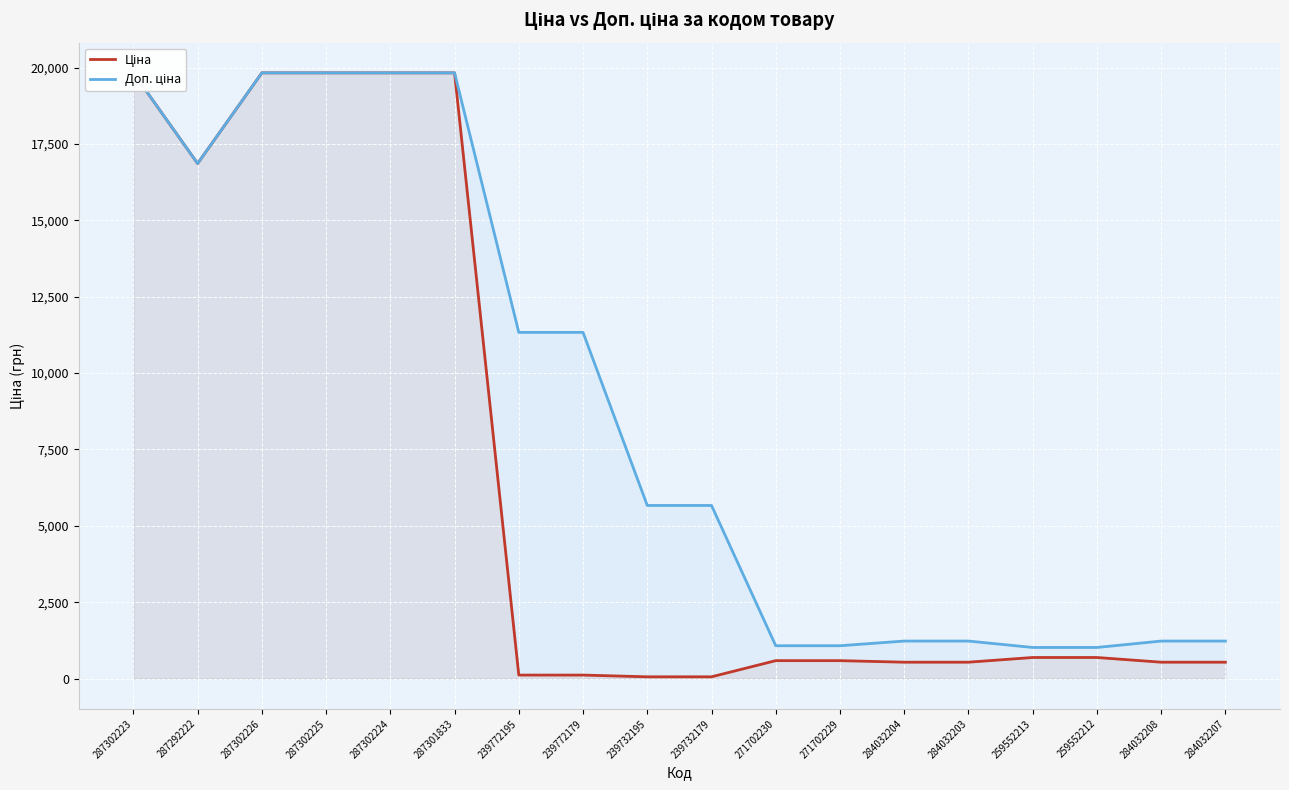

True or false: Ціна and Доп. ціна cross at least once.

False